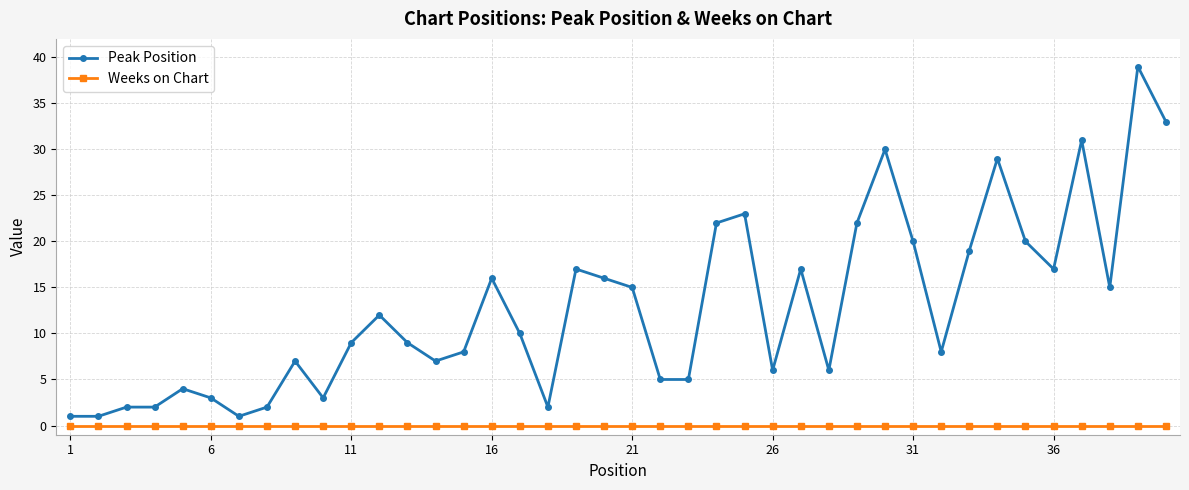

What is the maximum value shown in the chart?

39